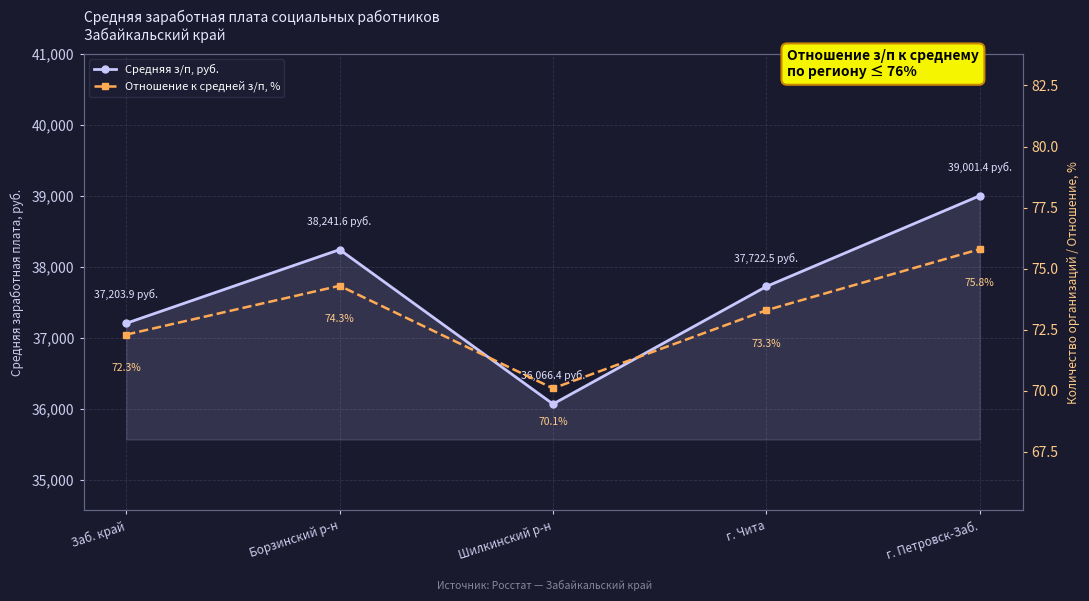

What is the label of the 2nd point from the left?

Борзинский р-н